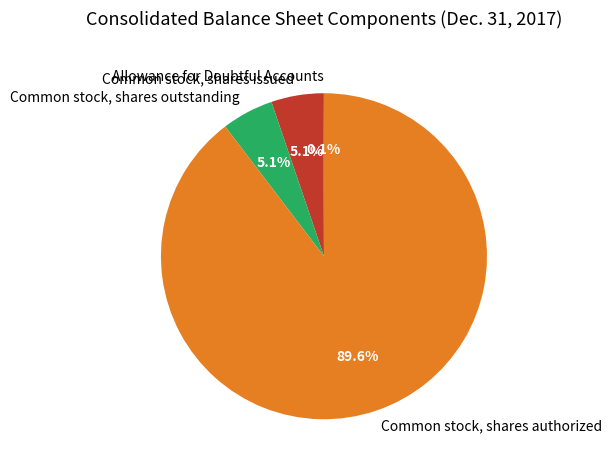

Is there a majority slice in this chart?

Yes